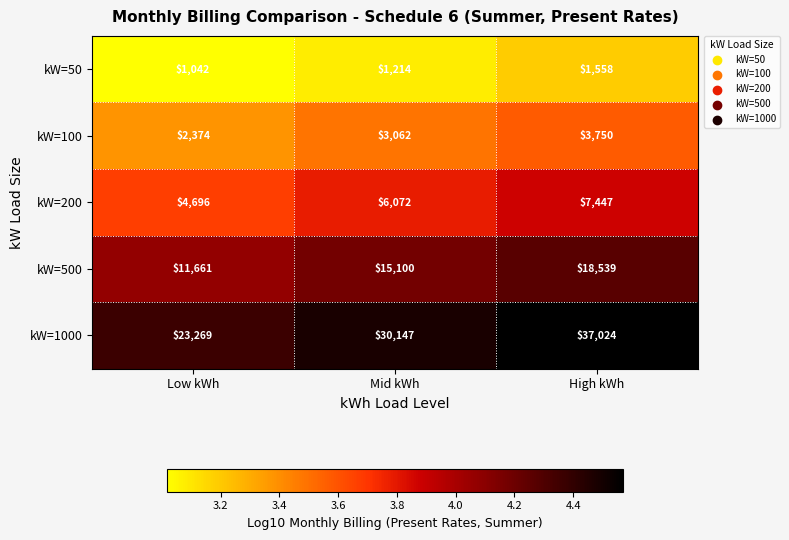

Between Mid kWh and High kWh, which series saw the biggest shift?

kW=1000